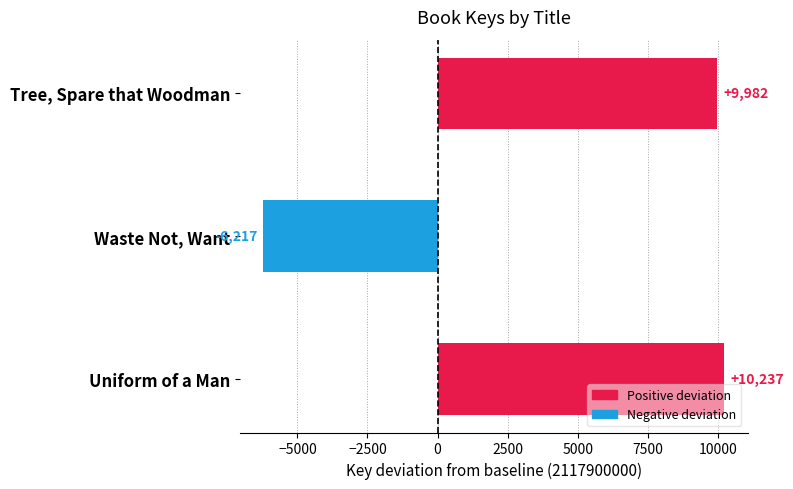

What is the difference between the second highest and minimum values?

16199